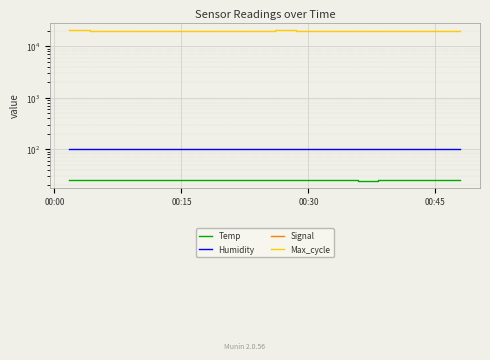

True or false: Signal has a value of -108.1 at 8.

False